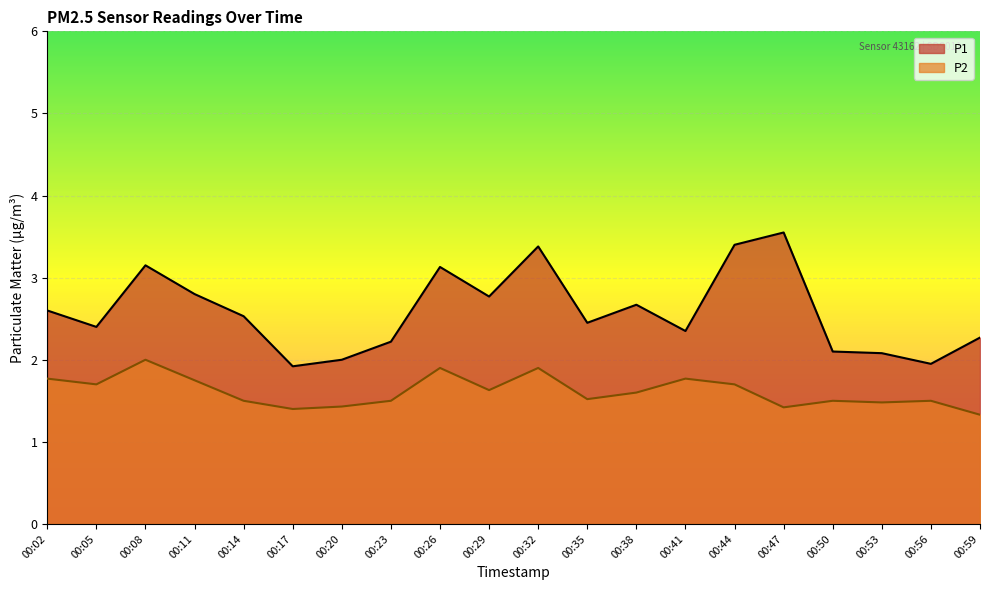

Reading left to right, list all the values displayed in this chart.

P1: 2.6	2.4	3.1	2.8	2.5	1.9	2.0	2.2	3.1	2.8	3.4	2.5	2.7	2.4	3.4	3.5	2.1	2.1	1.9	2.3
P2: 1.8	1.7	2.0	1.8	1.5	1.4	1.4	1.5	1.9	1.6	1.9	1.5	1.6	1.8	1.7	1.4	1.5	1.5	1.5	1.3